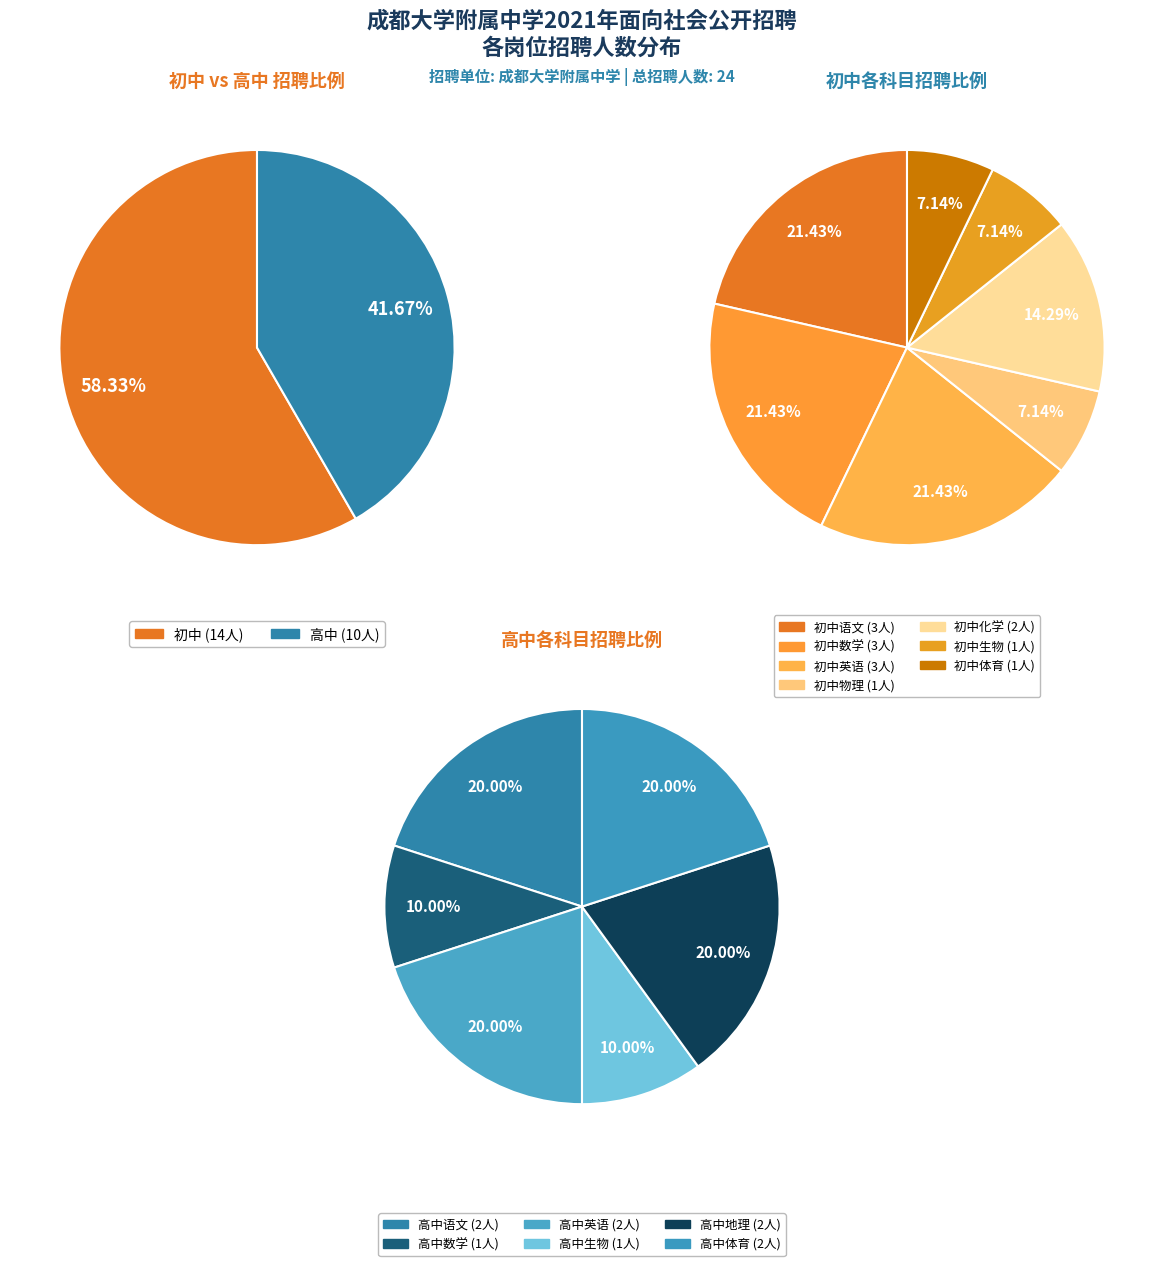

What is the ratio of the value at 初中语文 to the value at 高中数学?

3.0